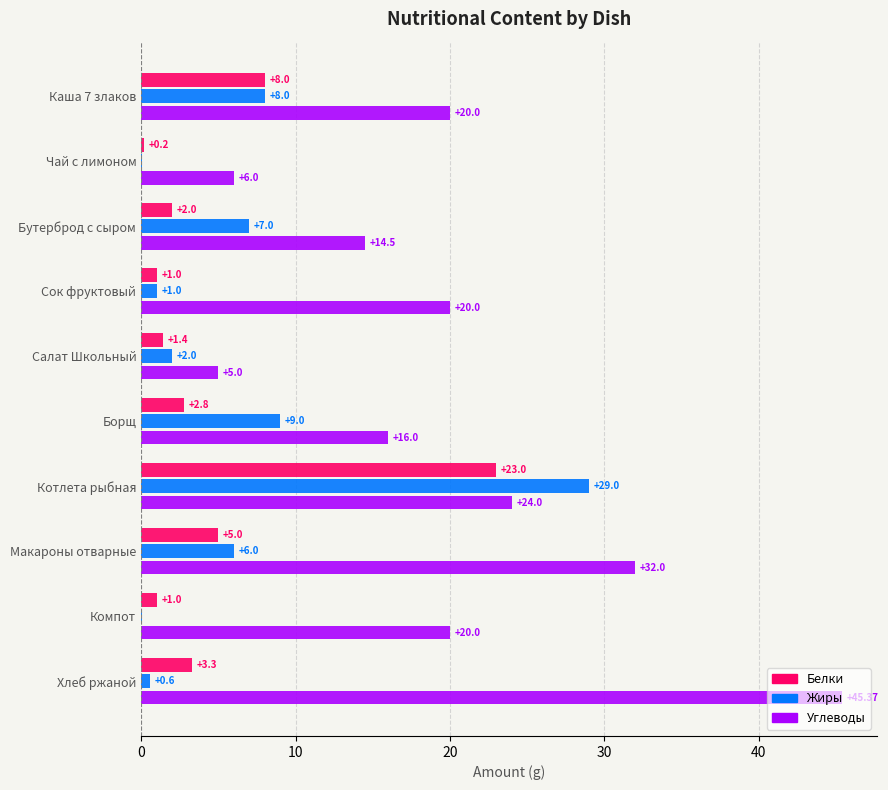

What is the sum of the Жиры values at Каша 7 злаков and Борщ?

17.0